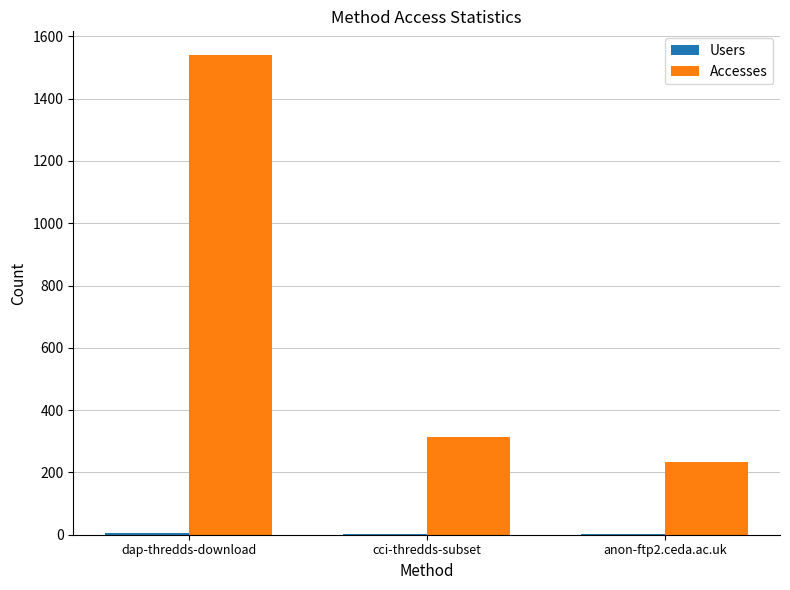

Does the chart contain stacked bars?

No